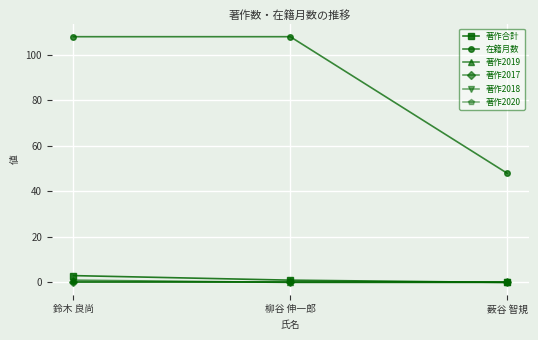

Reading left to right, extract all data points from this chart.

著作合計: 3	1	0
在籍月数: 108	108	48
著作2019: 1	0	0
著作2017: 0	0	0
著作2018: 0	0	0
著作2020: 0	0	0